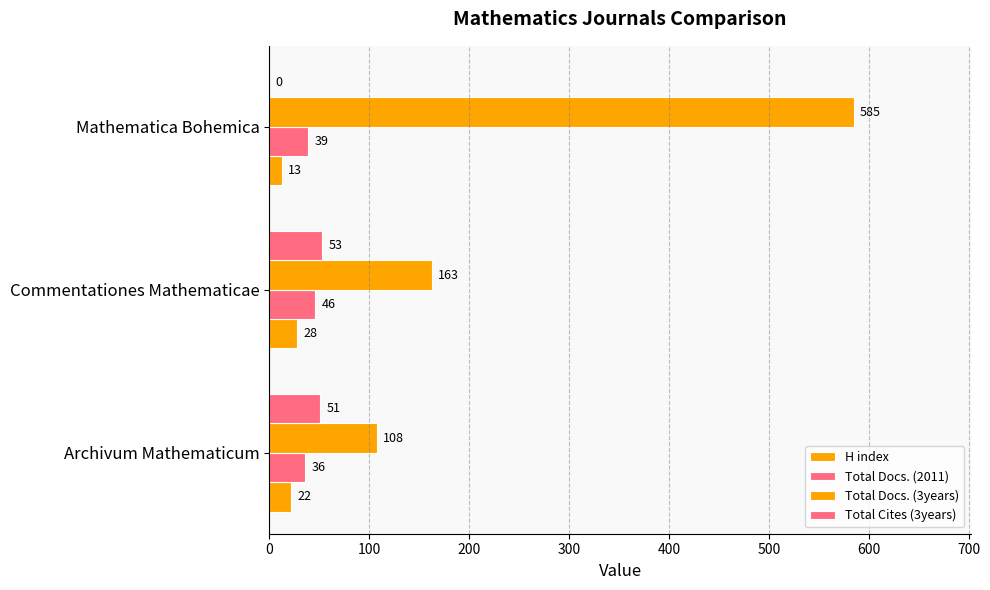

How many data points does each series have?

3